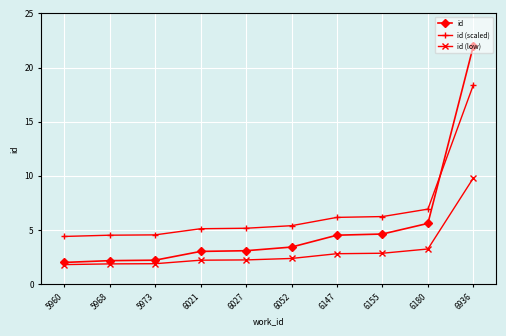

True or false: id (scaled) has more than 2 interior local peaks.

False